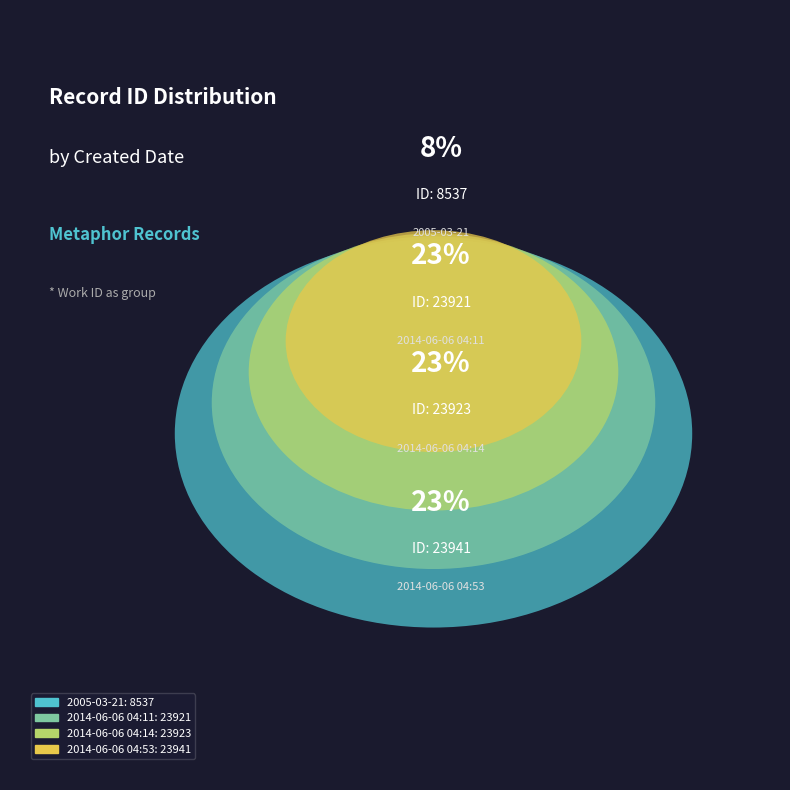

Is there any slice that represents more than half of the pie?

No